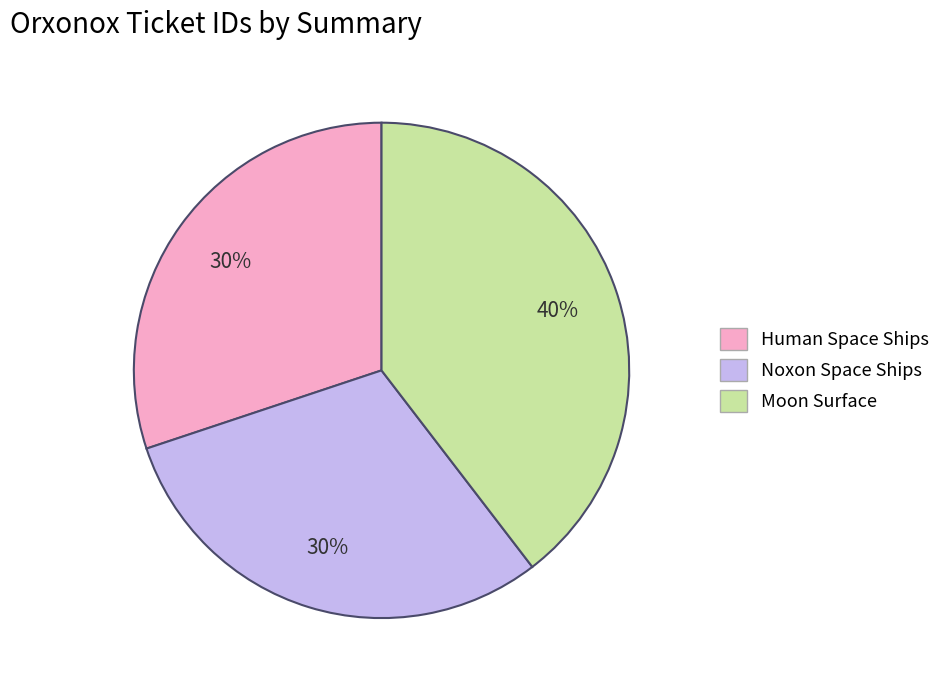

Does any single category account for the majority?

No